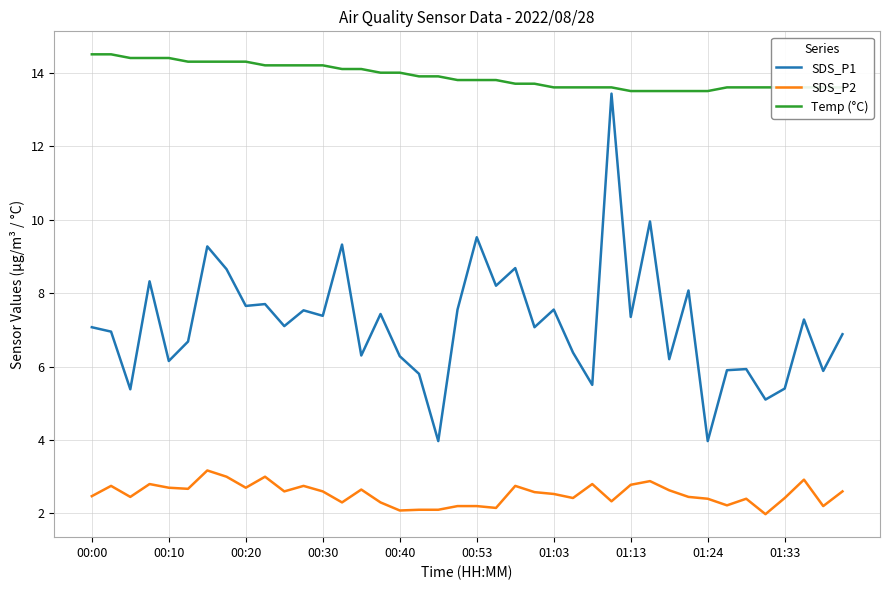

What is the highest value of the SDS_P2 series?

3.2